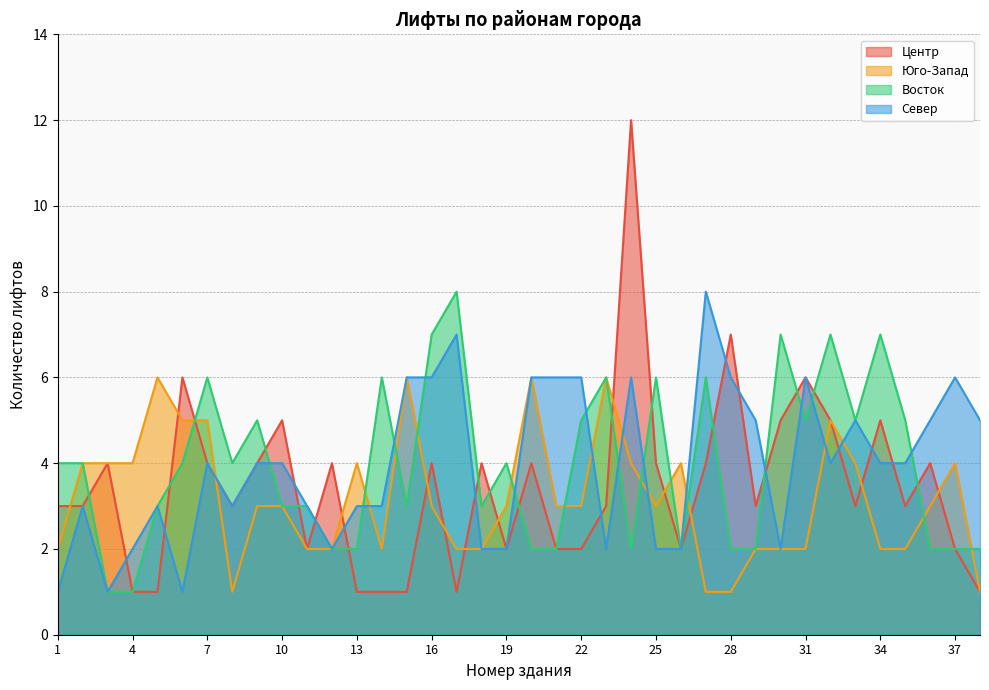

Where is the first local maximum for Восток?

7